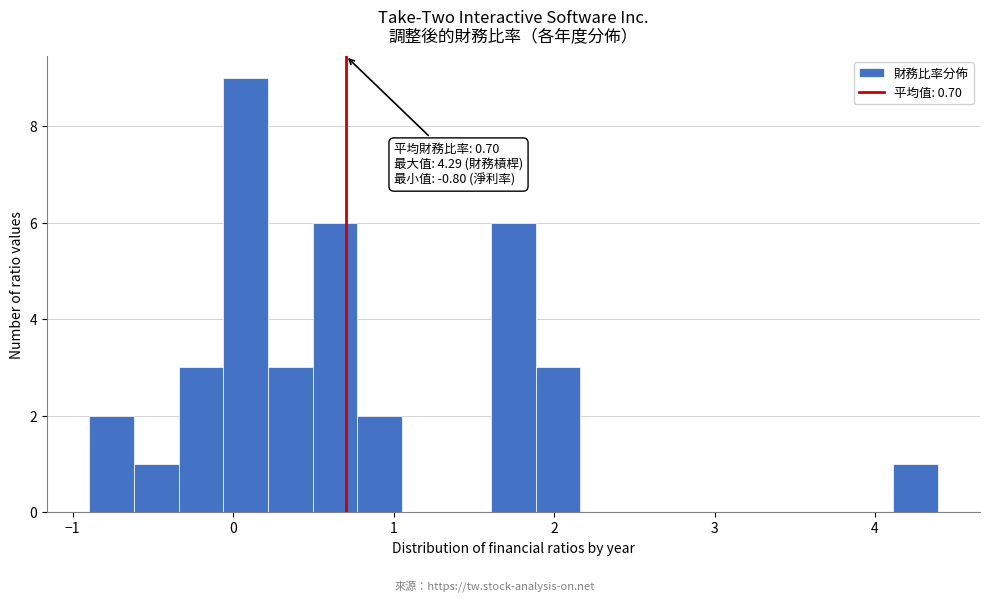

Read against the x-axis, roughly where is the centre of the tallest bar?

0.1